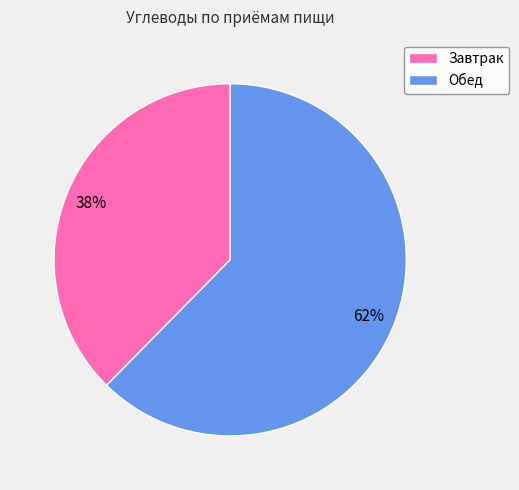

How many segments does this pie chart have?

2